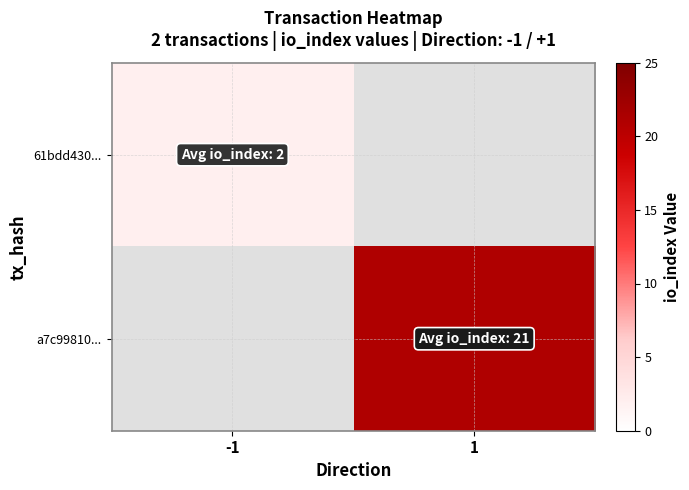

How many values in 61bdd430... are above zero?

1